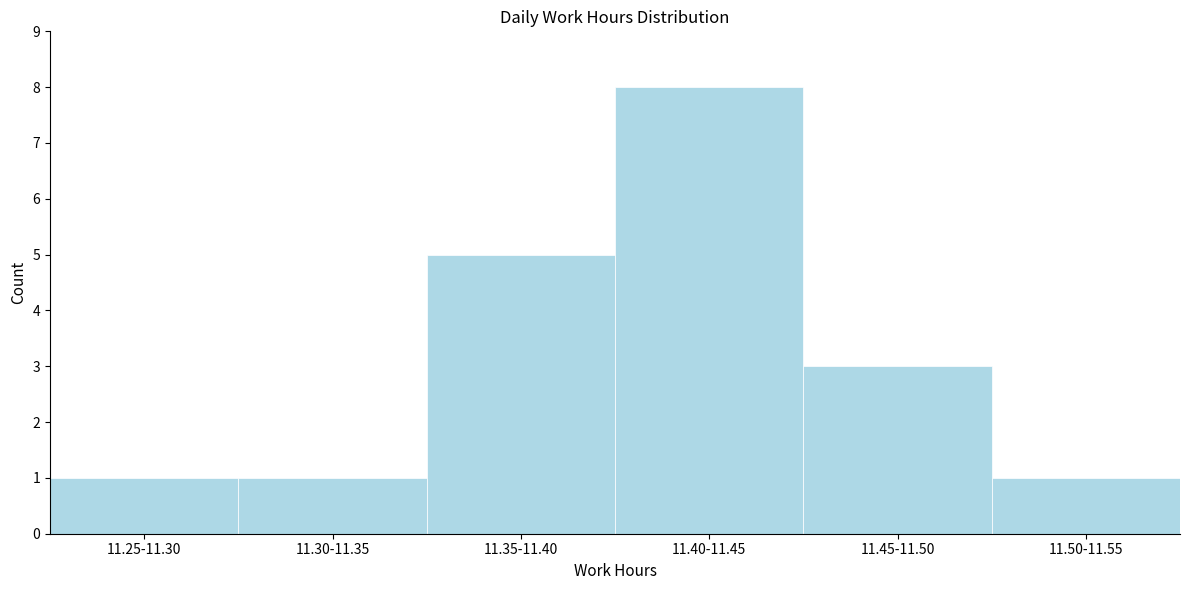

Reading left to right, extract all data points from this chart.

1	1	5	8	3	1